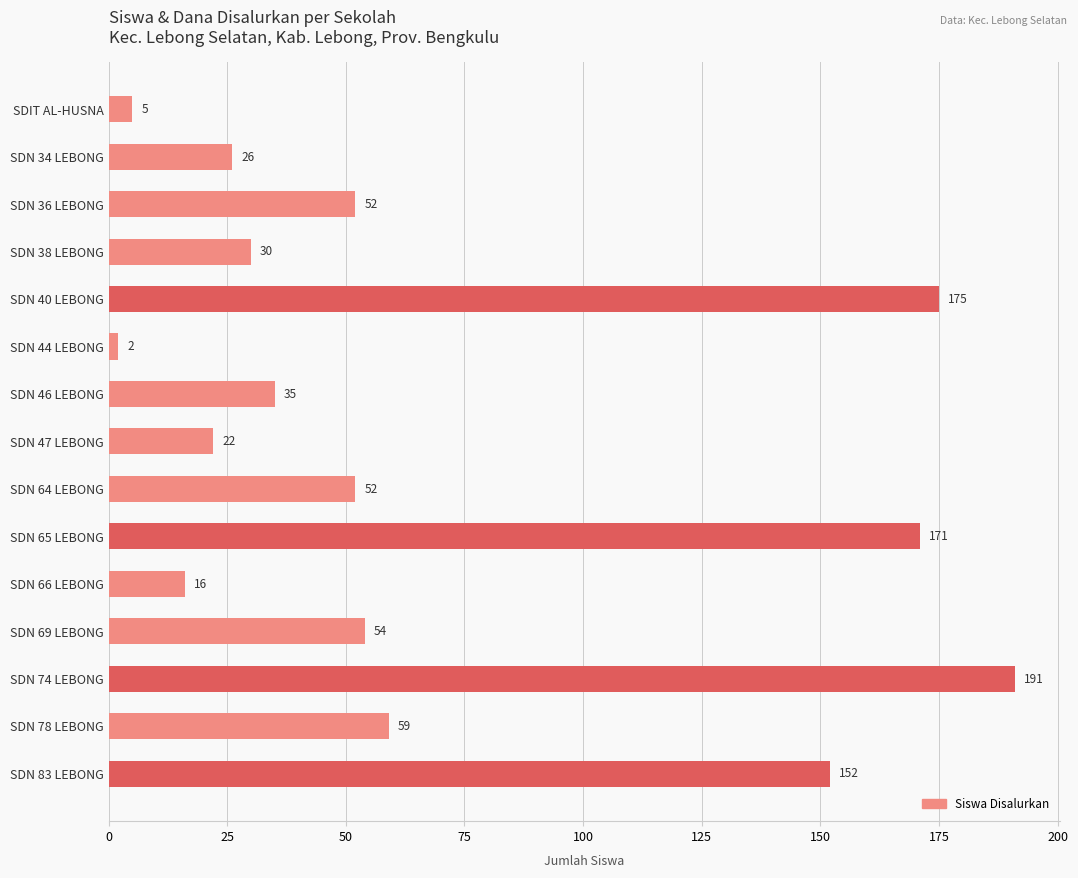

What is the difference between the maximum and minimum values?

189